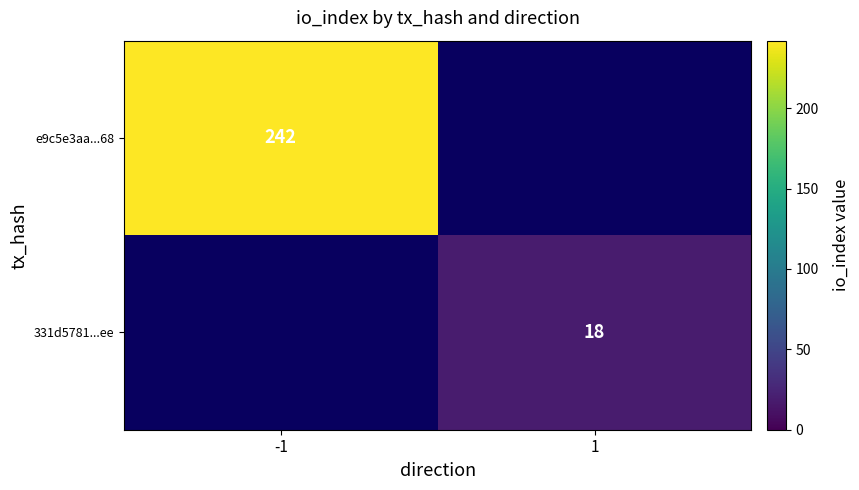

True or false: e9c5e3aa...68 has a value of 242 at -1.

True